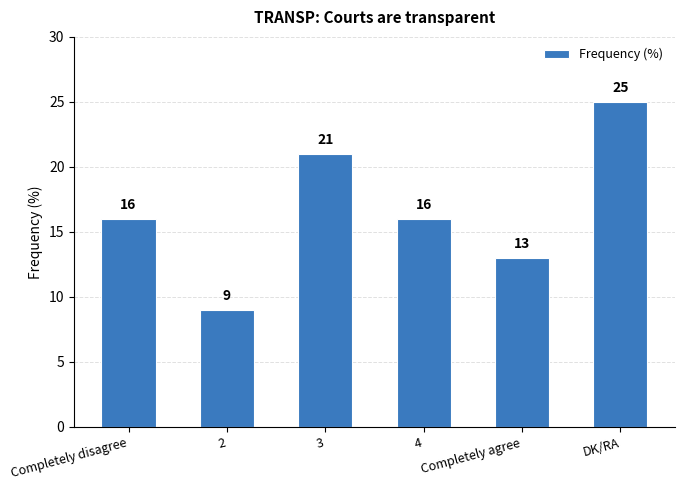

What is the average value?

17